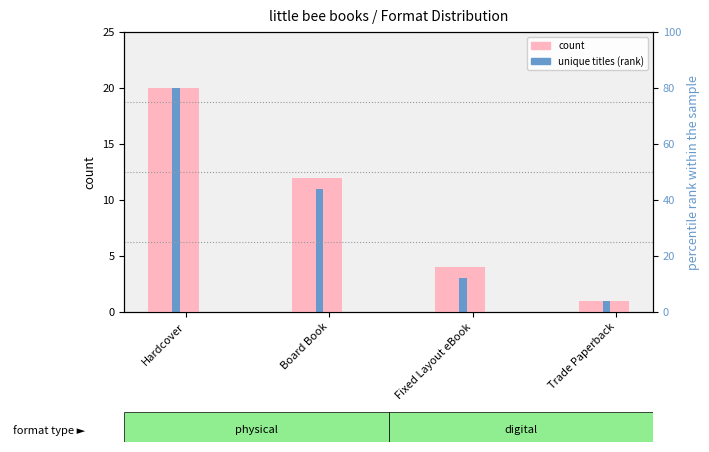

Rank the series at Board Book from highest to lowest value.

count, unique titles